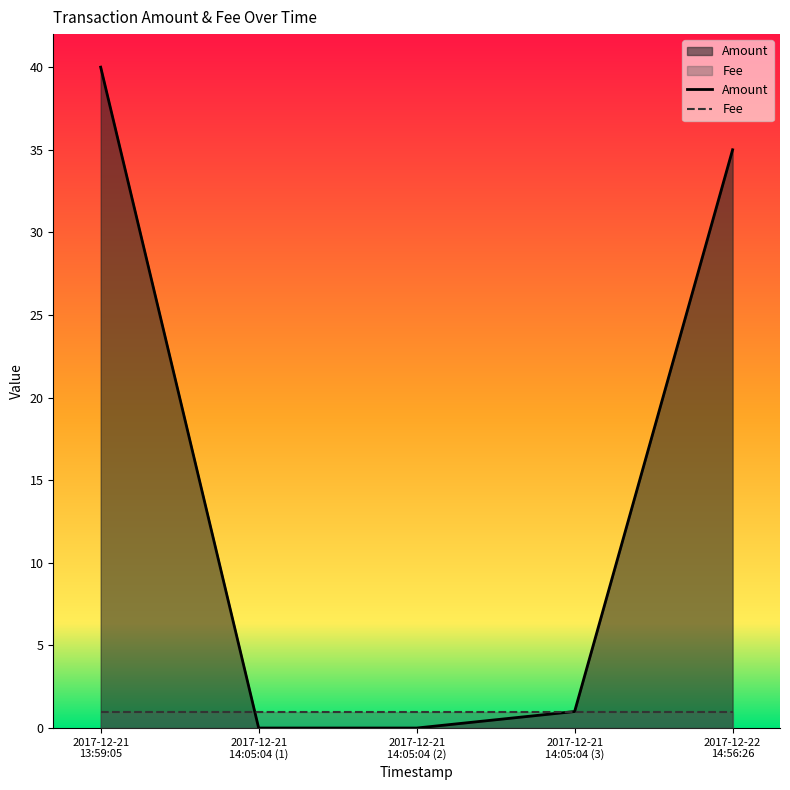

Reading left to right, extract all data points from this chart.

Amount: 2017-12-21
13:59:05=40	2017-12-21
14:05:04 (1)=0	2017-12-21
14:05:04 (2)=0	2017-12-21
14:05:04 (3)=1	2017-12-22
14:56:26=35
Fee: 2017-12-21
13:59:05=1	2017-12-21
14:05:04 (1)=1	2017-12-21
14:05:04 (2)=1	2017-12-21
14:05:04 (3)=1	2017-12-22
14:56:26=1